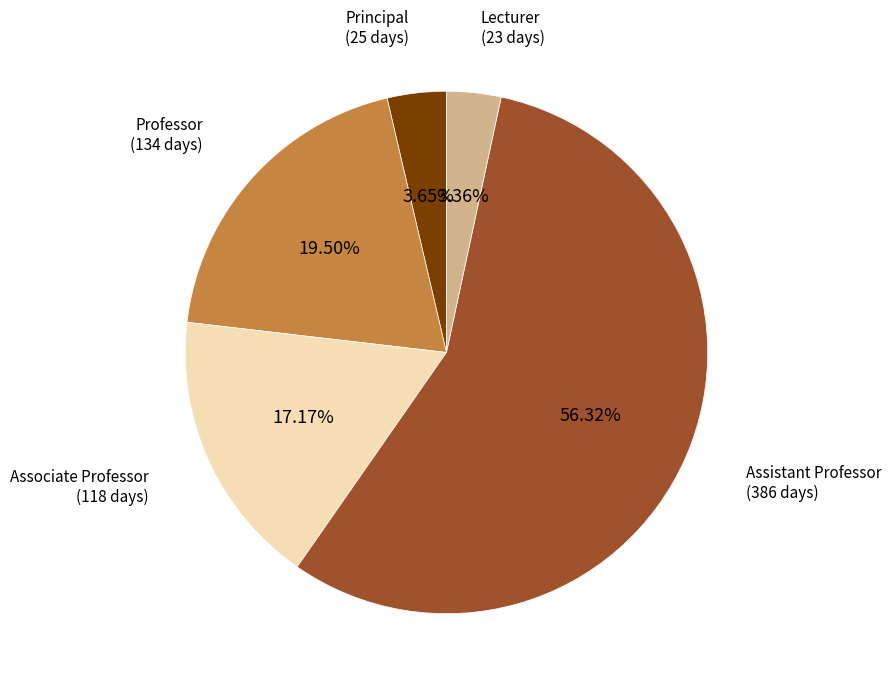

Which has a higher value, Assistant Professor or Professor?

Assistant Professor